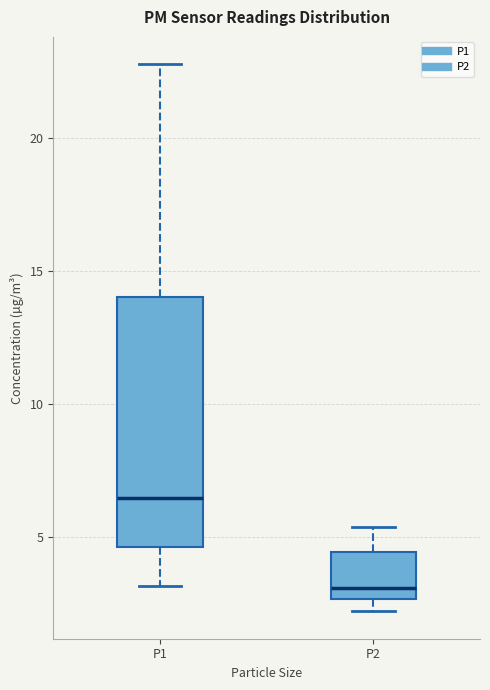

Which box has the lowest median line?

P2